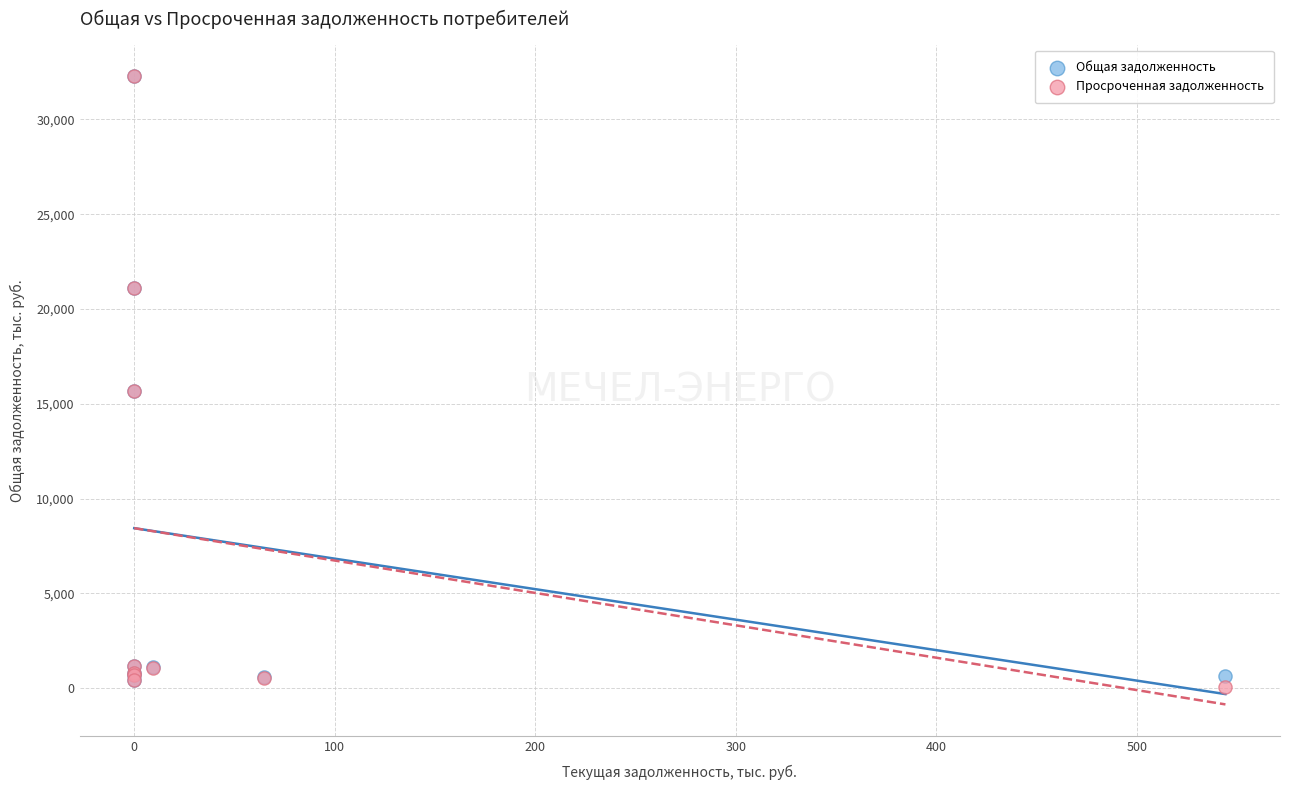

What are all the series names shown in the legend?

Общая задолженность, Просроченная задолженность